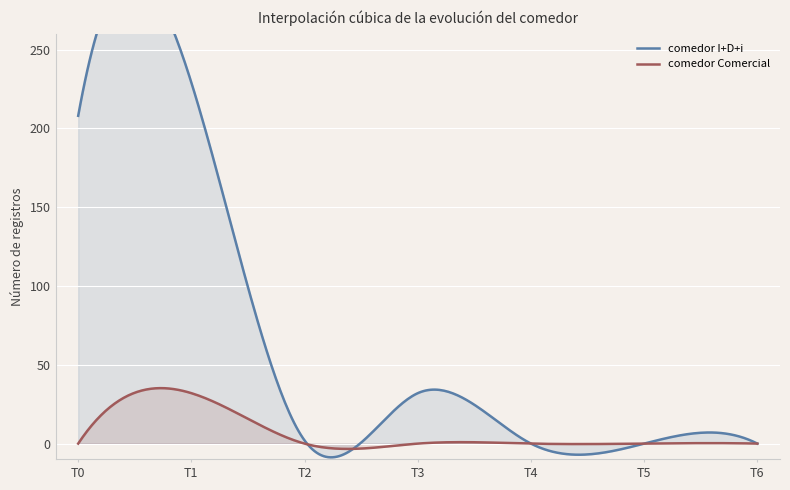

What are all the series names shown in the legend?

comedor I+D+i, comedor Comercial